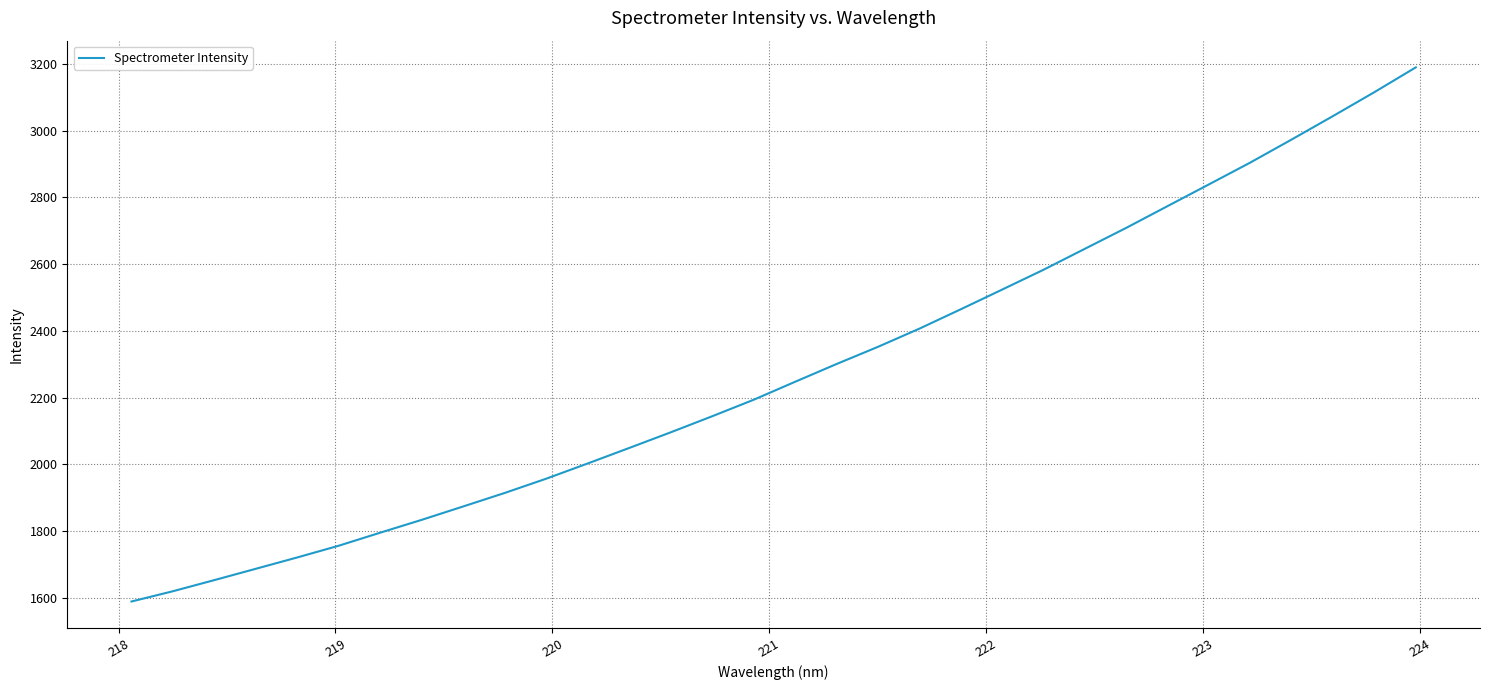

What is the greatest value displayed?

3189.4